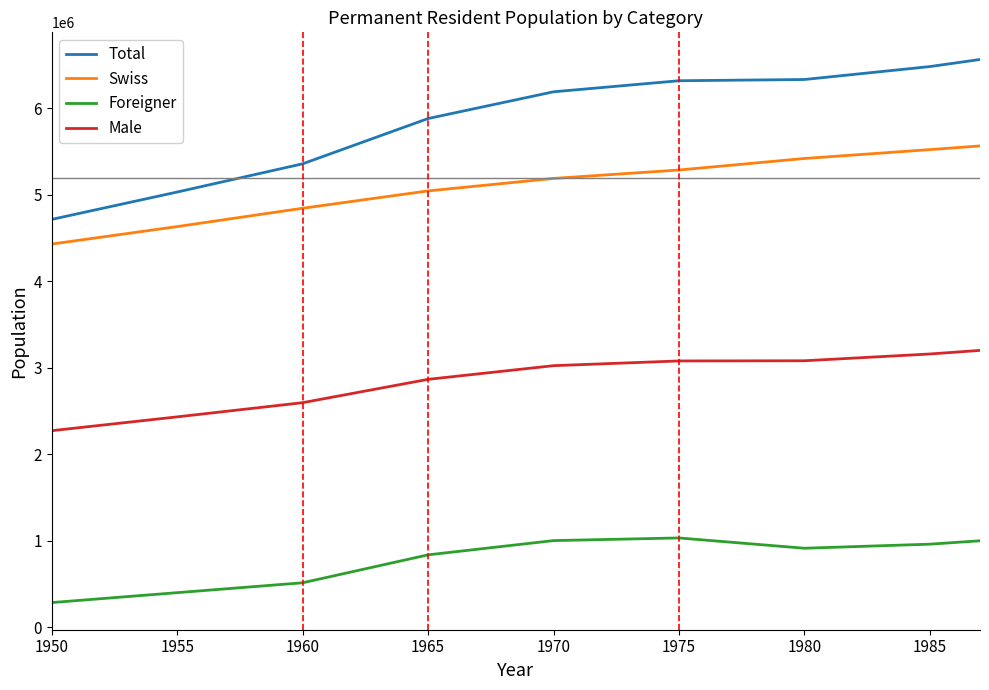

Rank the series by their average value, from lowest to highest.

Foreigner, Male, Swiss, Total